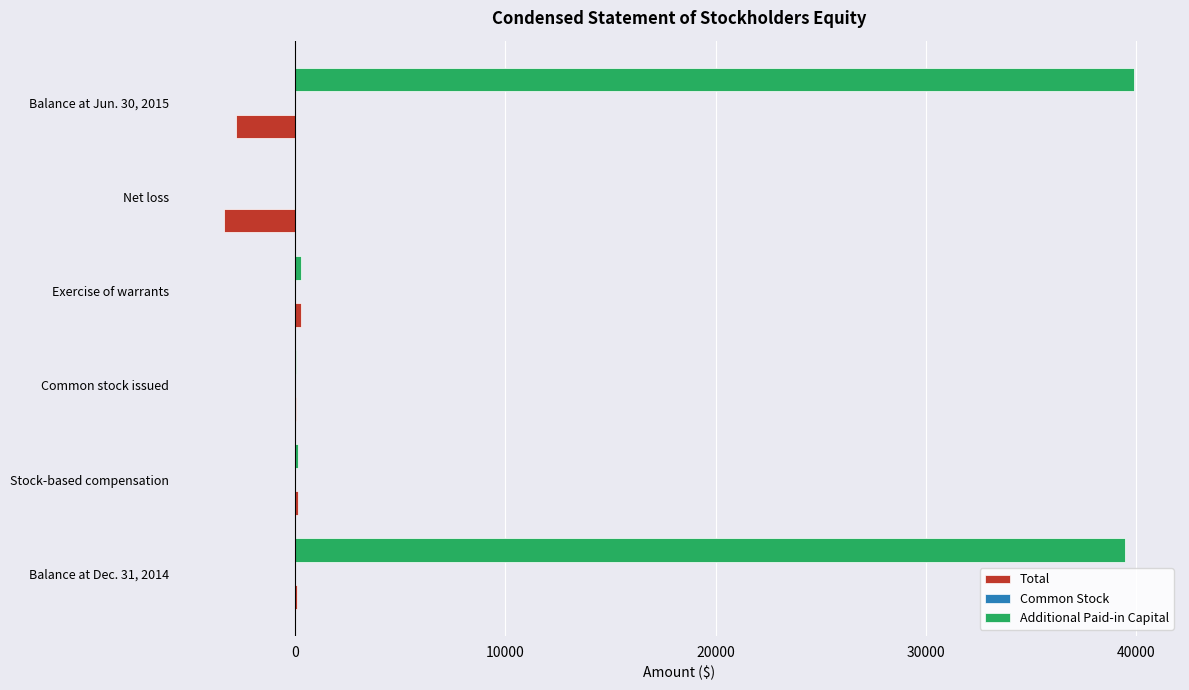

The Additional Paid-in Capital series shows 39925 at Balance at Jun. 30, 2015. True or false?

True